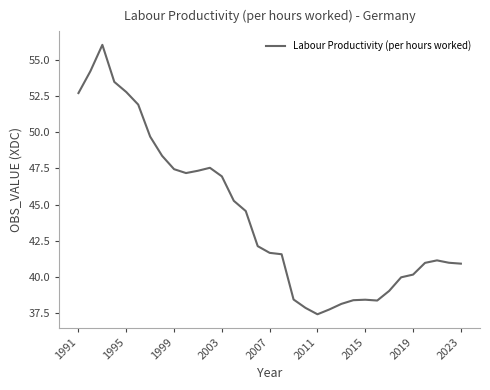

What is the minimum value shown in the chart?

37.4